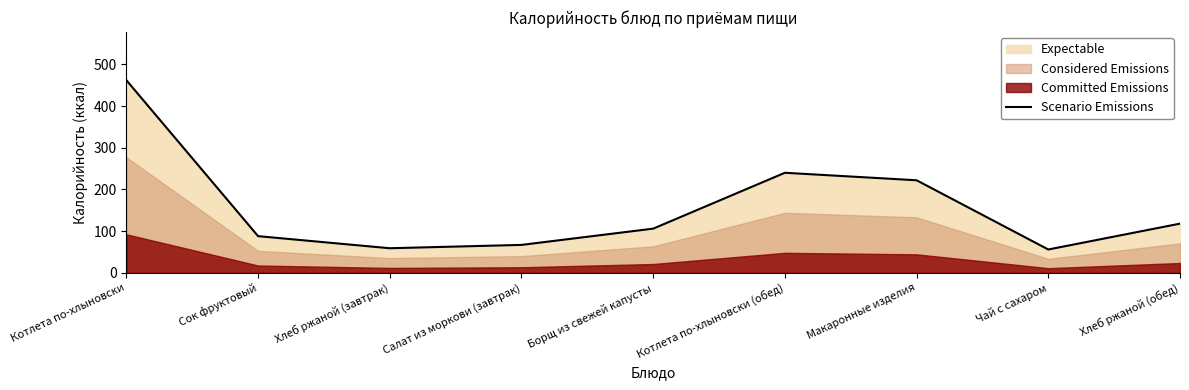

What position from the right is Макаронные изделия?

3